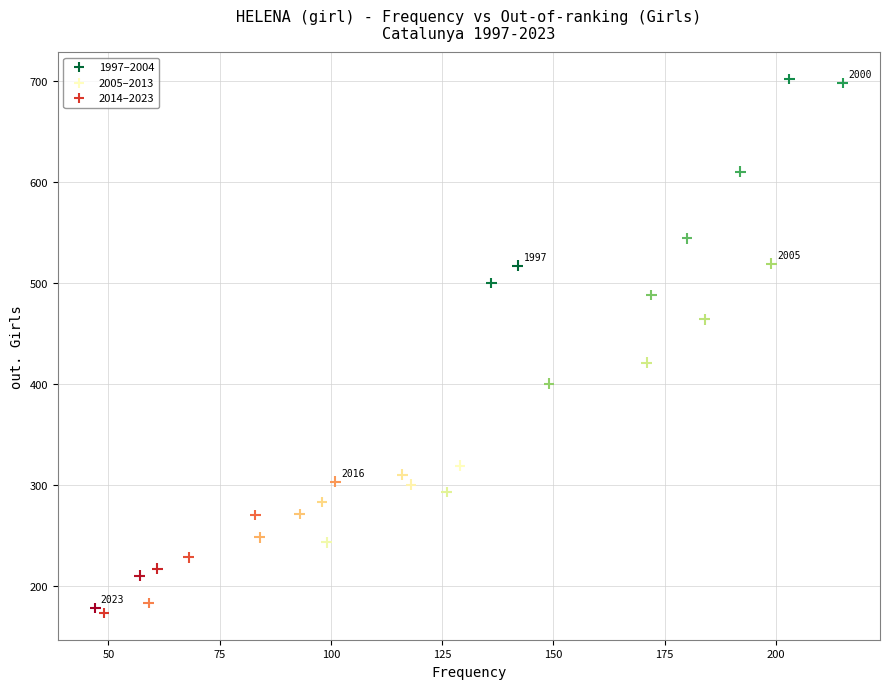

What is the range of X values (max minus min)?

168